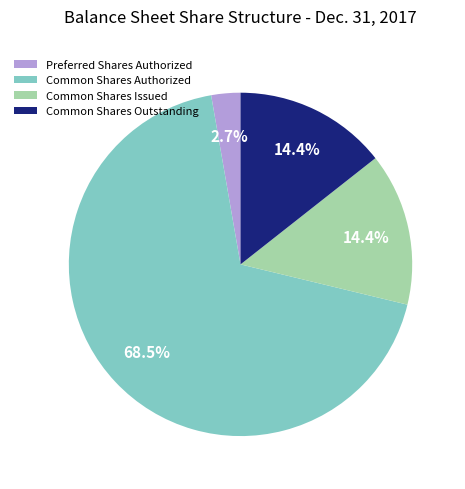

How many slices are in this pie chart?

4